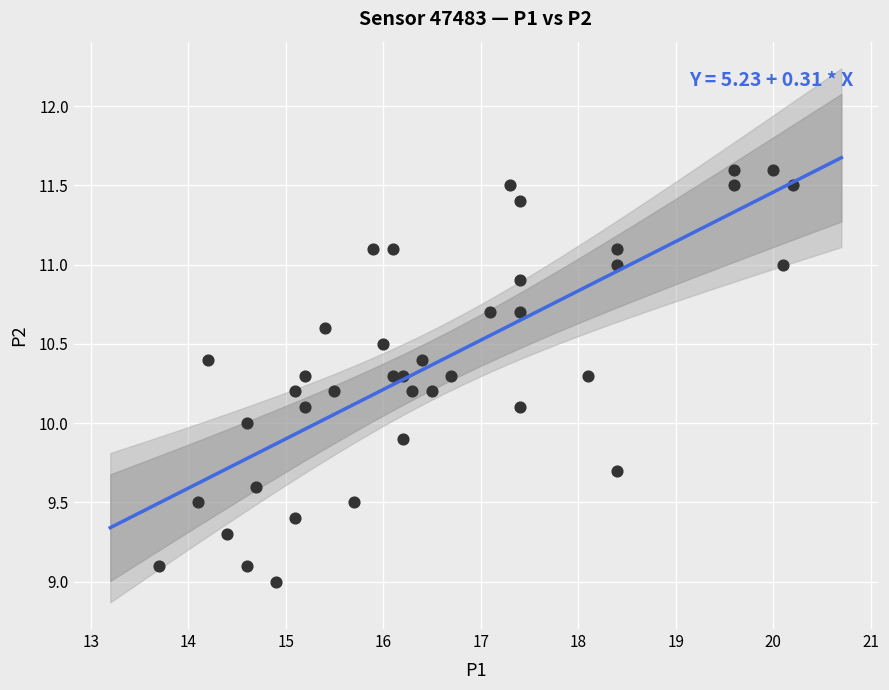

What is the range of Y values (max minus min)?

2.6